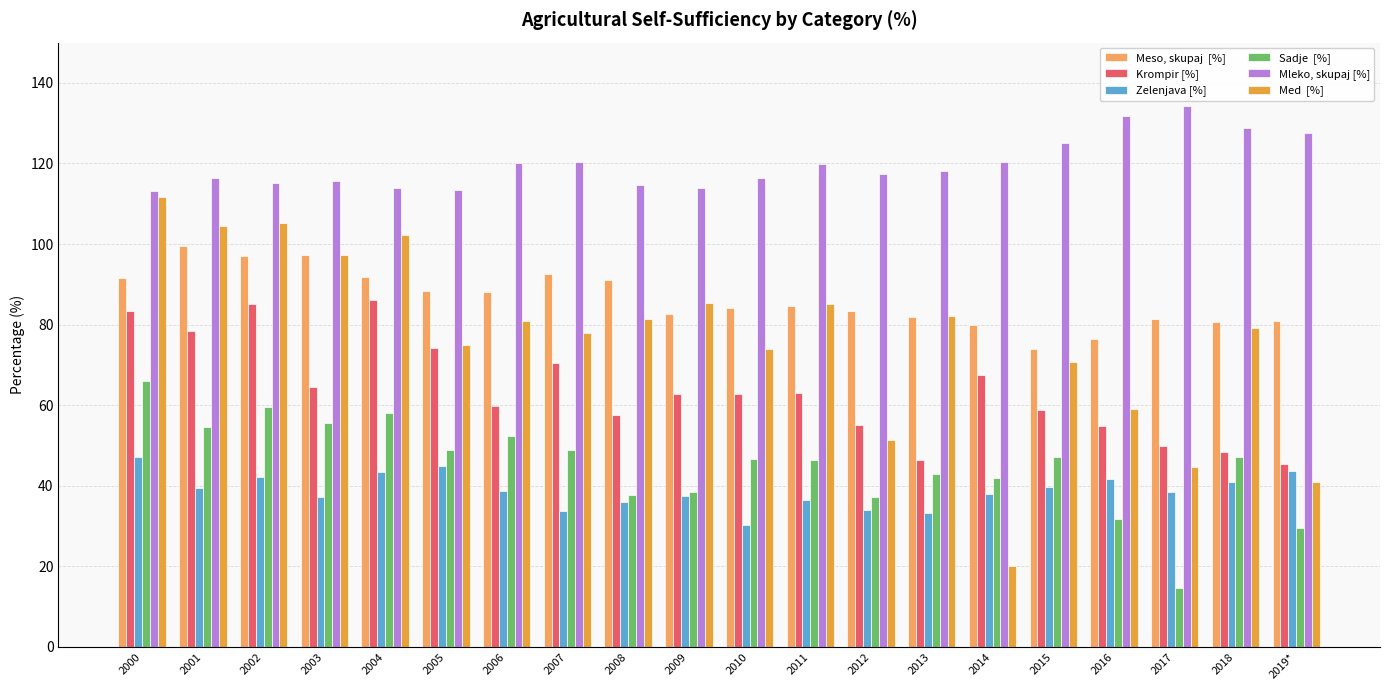

True or false: Meso, skupaj  [%] has a value of 84.2 at 2010.

True